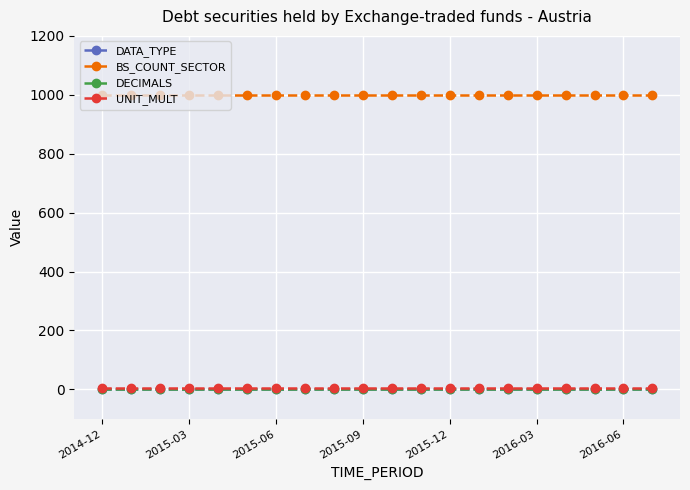

True or false: DECIMALS and UNIT_MULT cross at least once.

False